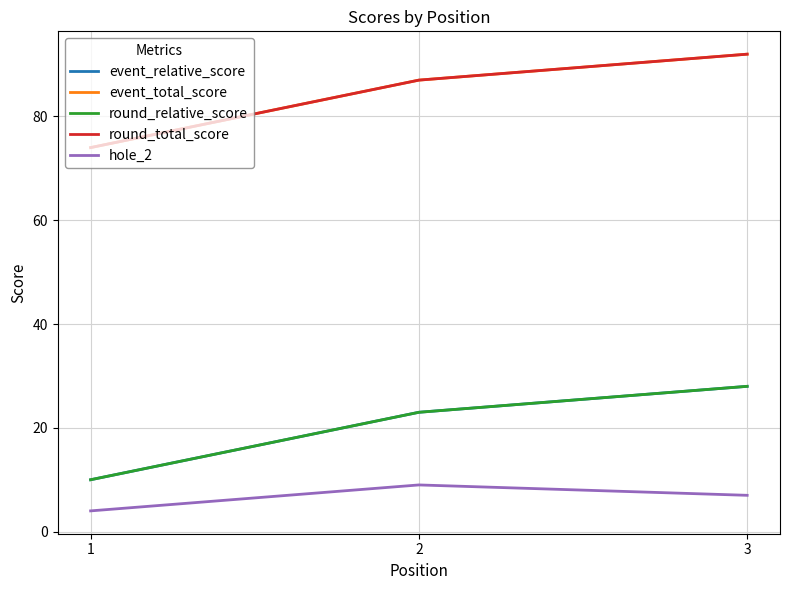

Rank the series by their maximum value, from lowest to highest.

hole_2, event_relative_score, round_relative_score, event_total_score, round_total_score